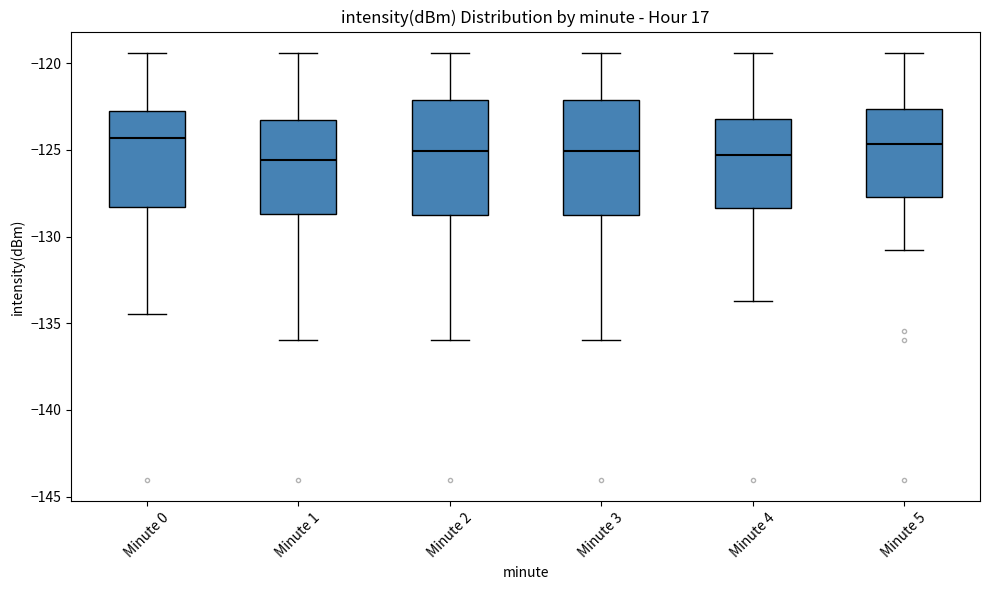

Reading left to right, transcribe this box plot: for each box, give where its median line is, the range the box spans, and where its two whiskers end, as read against the y-axis. The values are not printed on the chart, so give them approximately, as read against the axis.

Minute 0: median -124.5, box -128.5 to -122.5, whiskers -134.5 to -119.5
Minute 1: median -125.5, box -128.5 to -123.5, whiskers -136.0 to -119.5
Minute 2: median -125.0, box -129.0 to -122.0, whiskers -136.0 to -119.5
Minute 3: median -125.0, box -129.0 to -122.0, whiskers -136.0 to -119.5
Minute 4: median -125.5, box -128.5 to -123.0, whiskers -133.5 to -119.5
Minute 5: median -124.5, box -127.5 to -122.5, whiskers -131.0 to -119.5